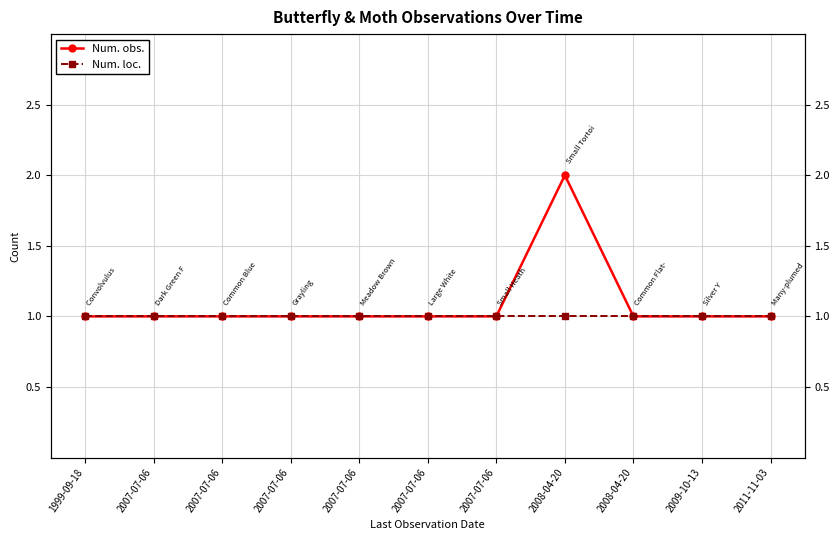

Which series changed the most between 2008-04-20 and 2008-04-20?

Num. obs.